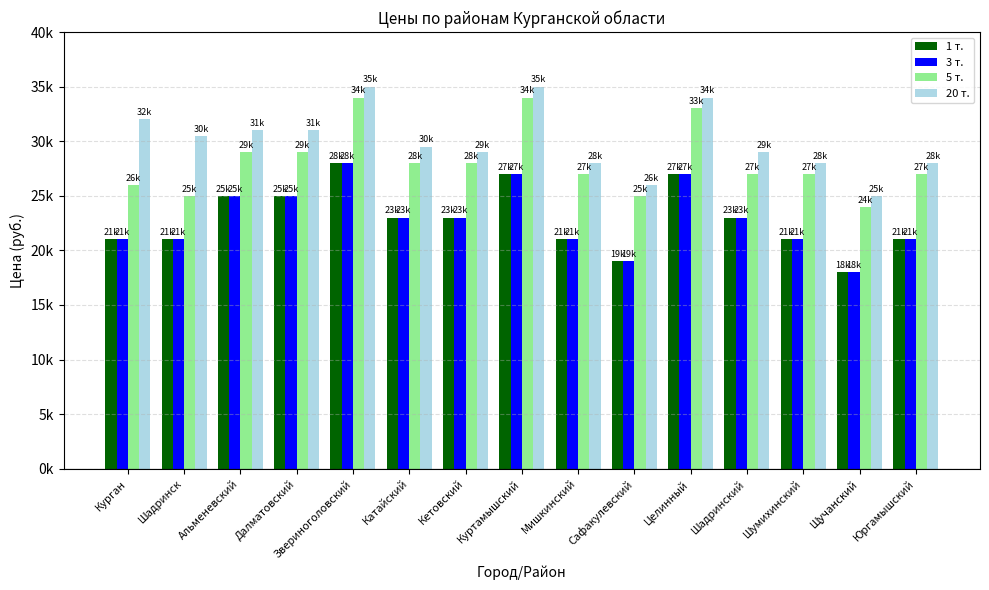

Is it true that 20 т. equals 34000 at Целинный?

True